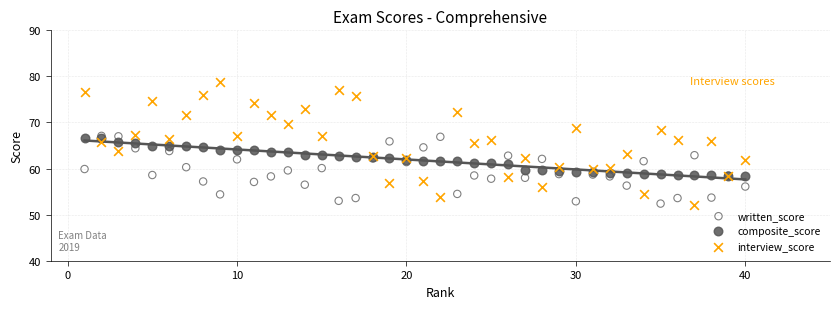

What are all the series names shown in the legend?

written_score, composite_score, interview_score